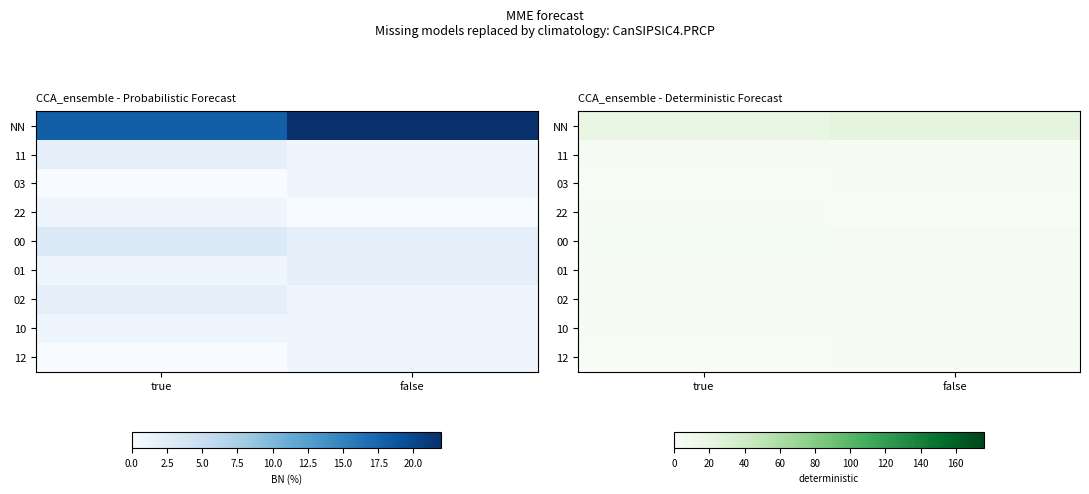

The value of 10 at true is 1. True or false?

True